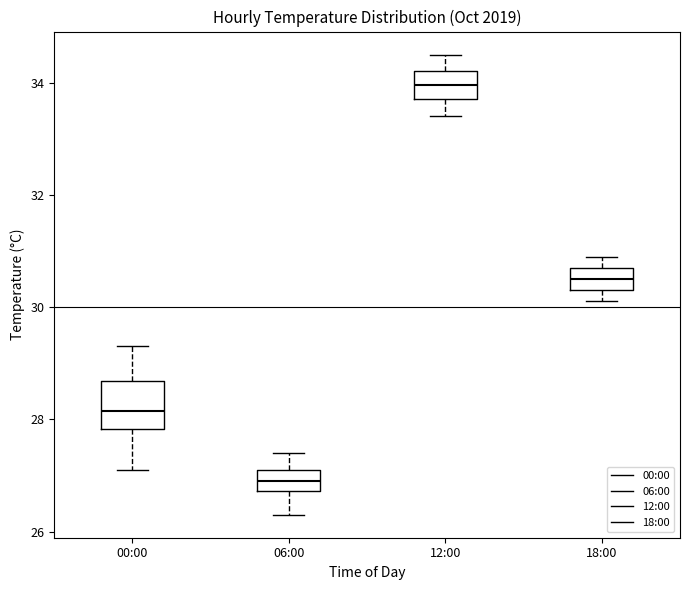

Which box is the tallest, from its lower edge to its upper edge?

00:00